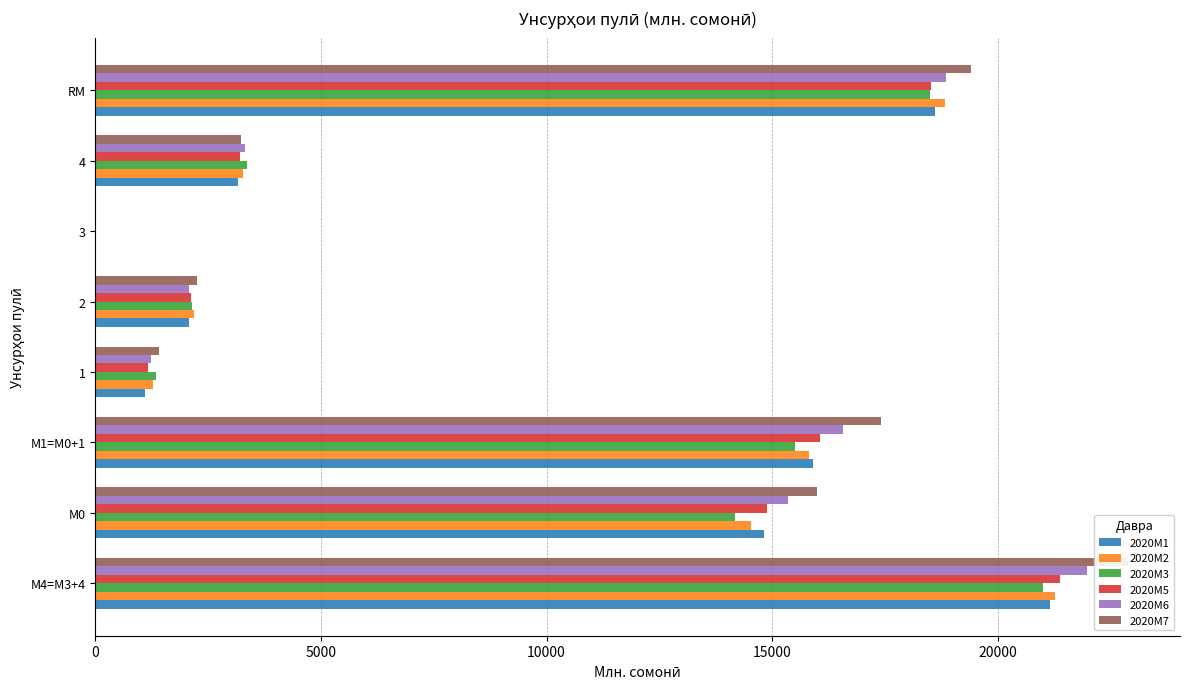

What is the value of the 2020M5 bar at the 1st from the left?

21378.8